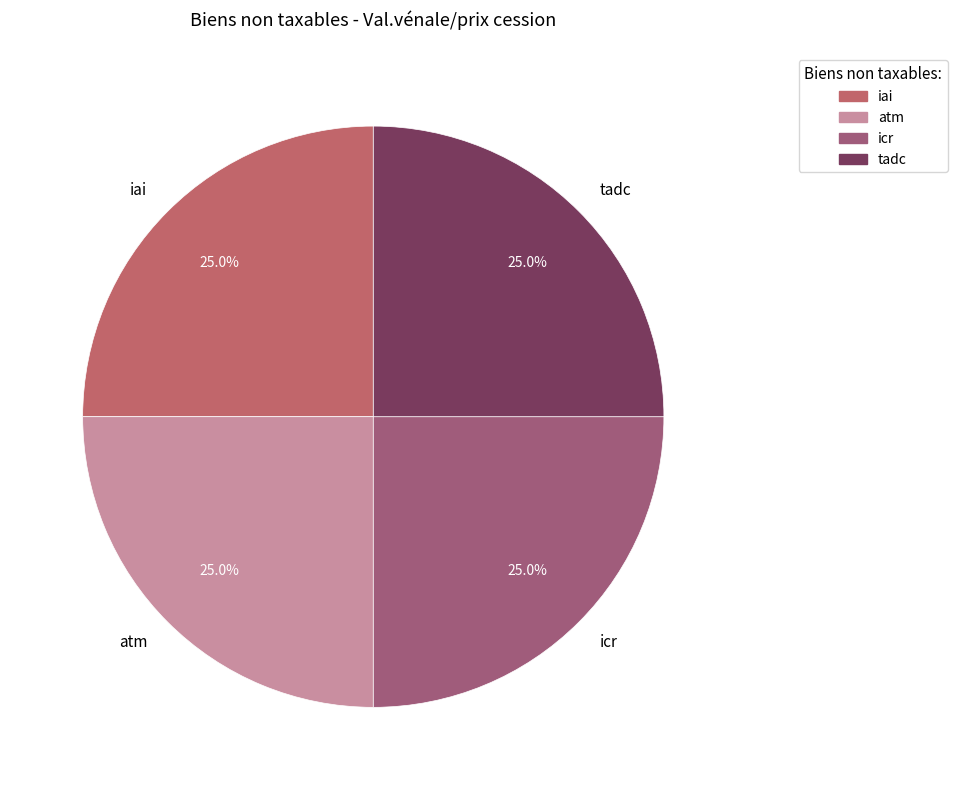

Combined, what portion of the pie is iai and tadc?

50.0%